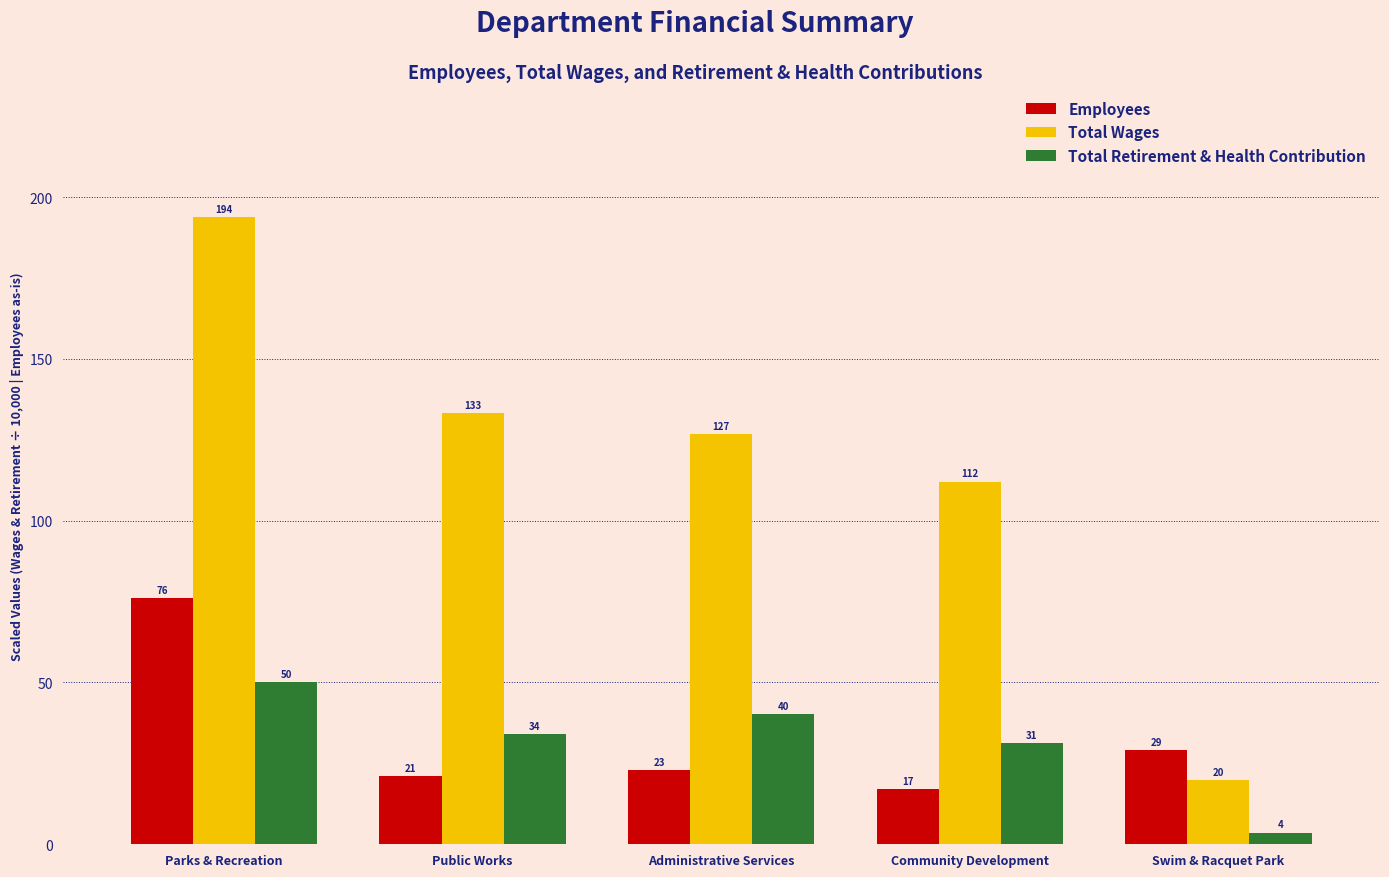

What position from the right is Parks & Recreation?

5